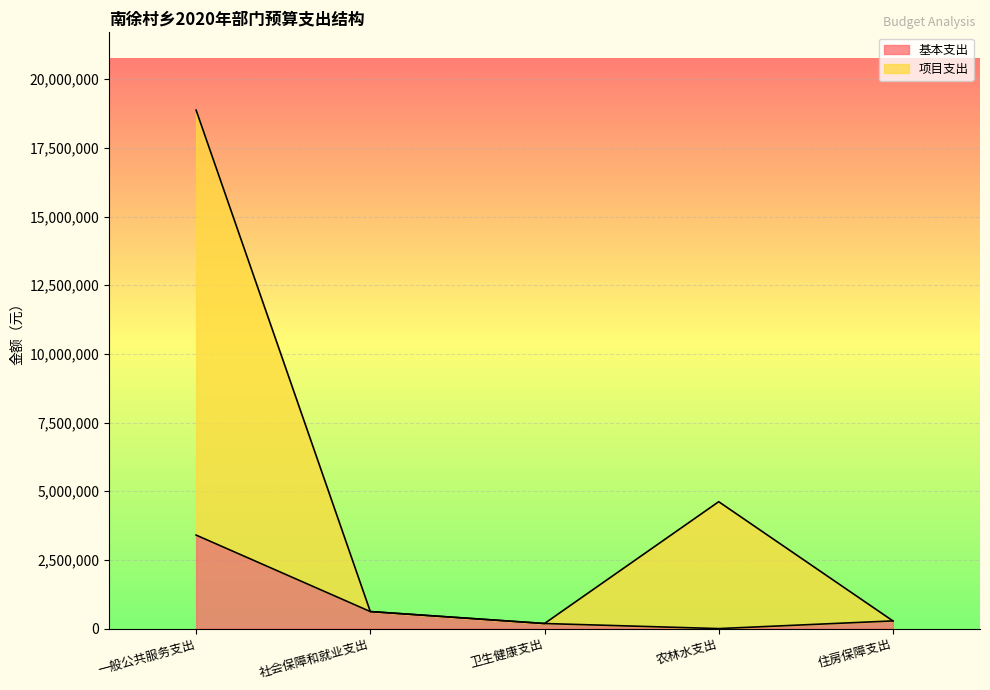

Rank the series by their maximum value, from highest to lowest.

项目支出, 基本支出